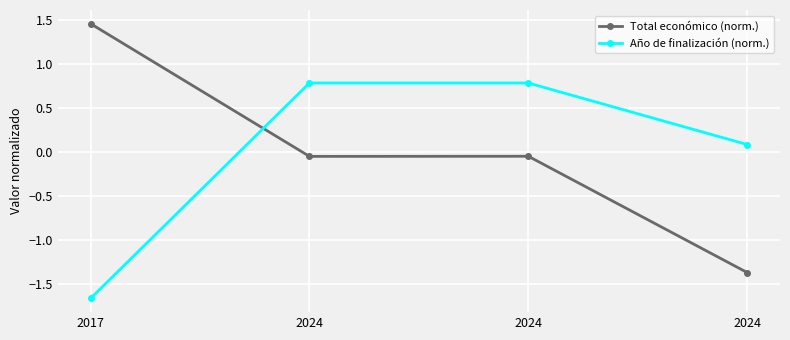

How many positive values does the Año de finalización (norm.) series have?

3